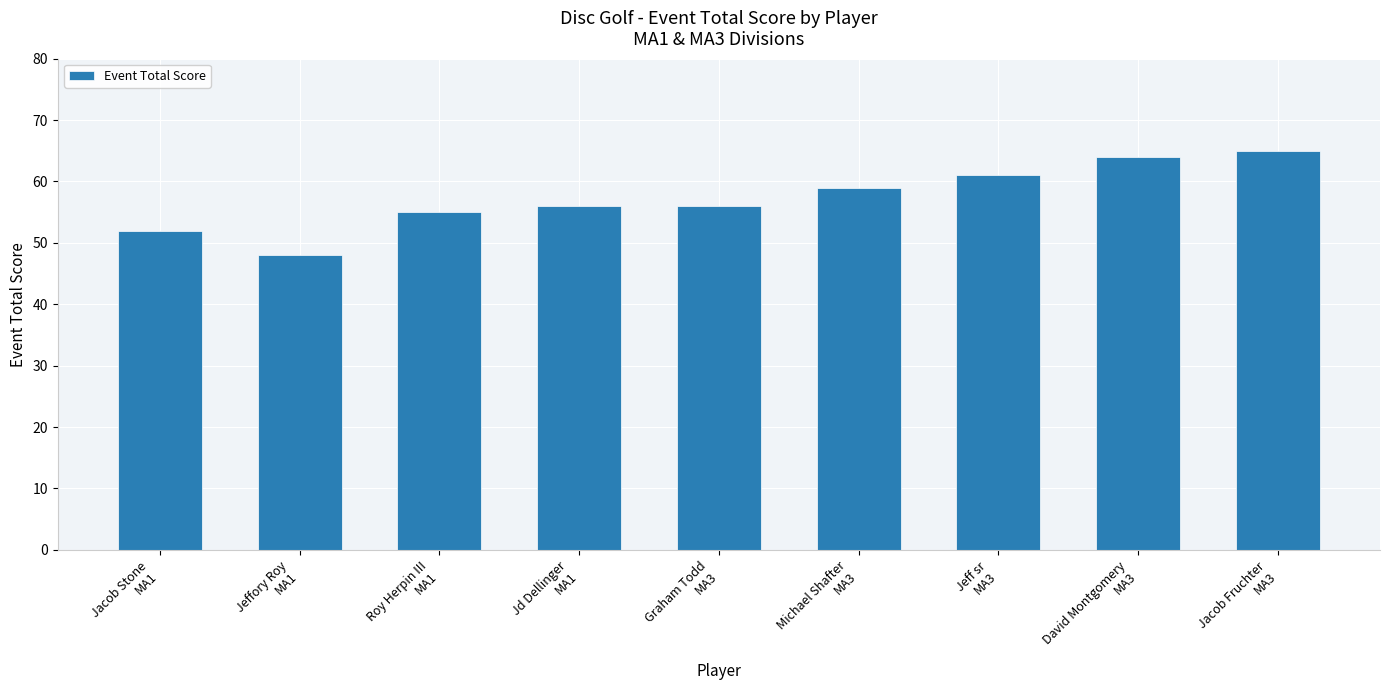

At which category does the chart reach its minimum across all series?

Jeffory Roy
MA1